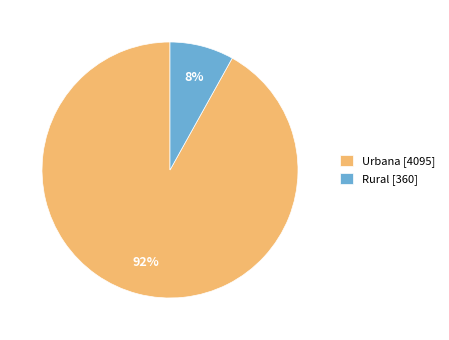

Count the number of slices in the pie.

2